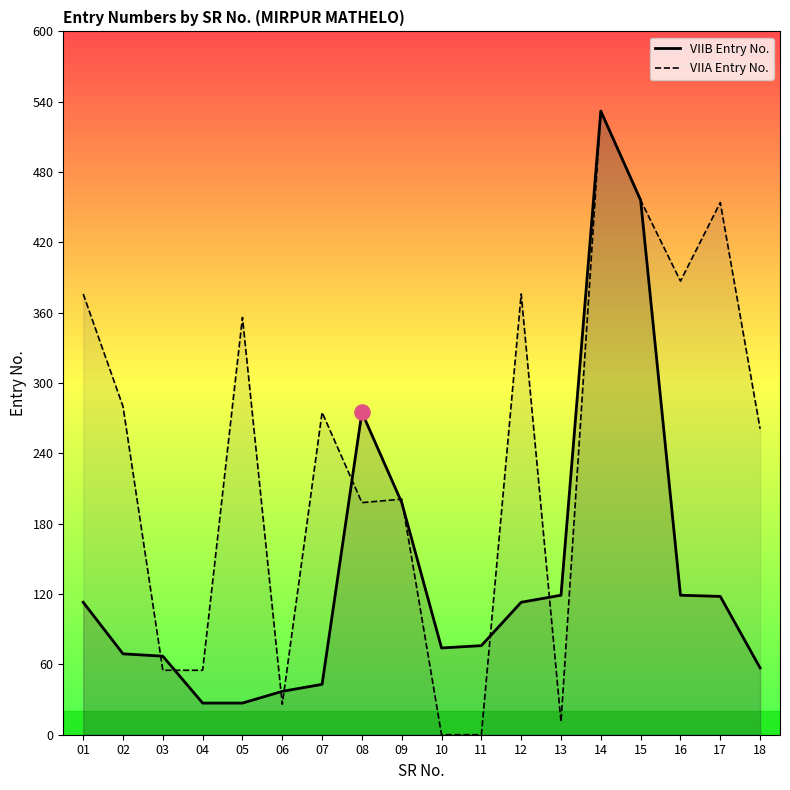

At how many categories does at least one series exceed 234?

11